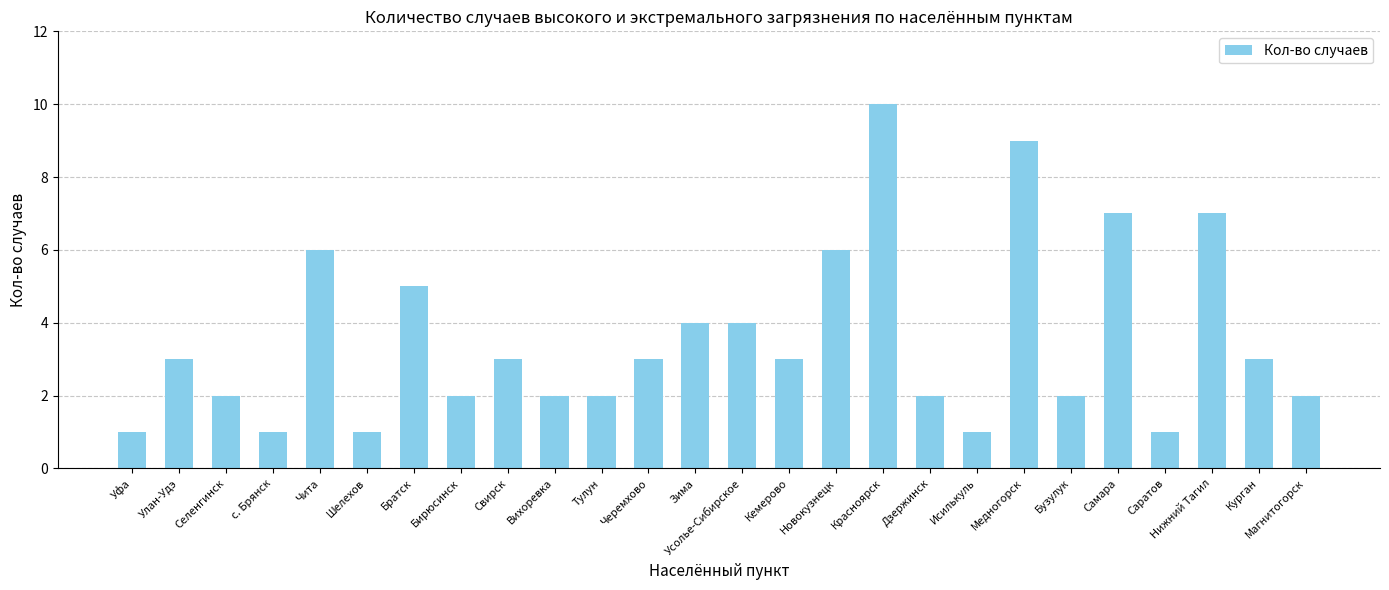

What is the label of the 24th bar from the left?

Нижний Тагил